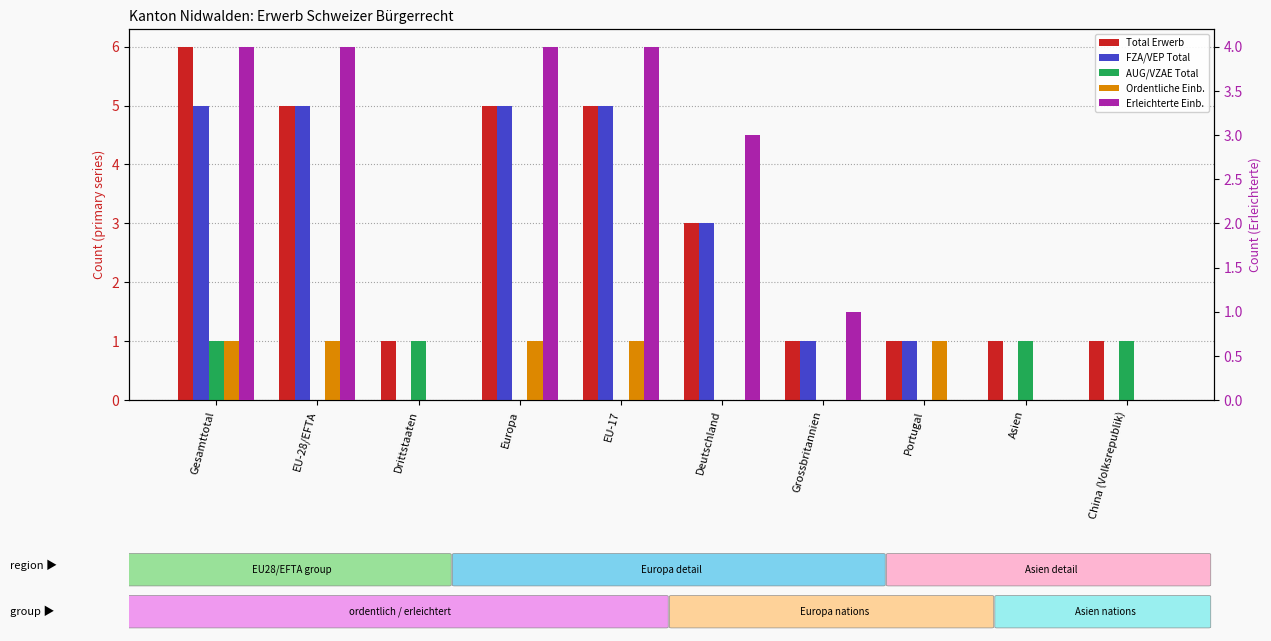

Is the value of Erleichterte Einb. at Gesamttotal greater than the value of Total Erwerb at Europa?

No